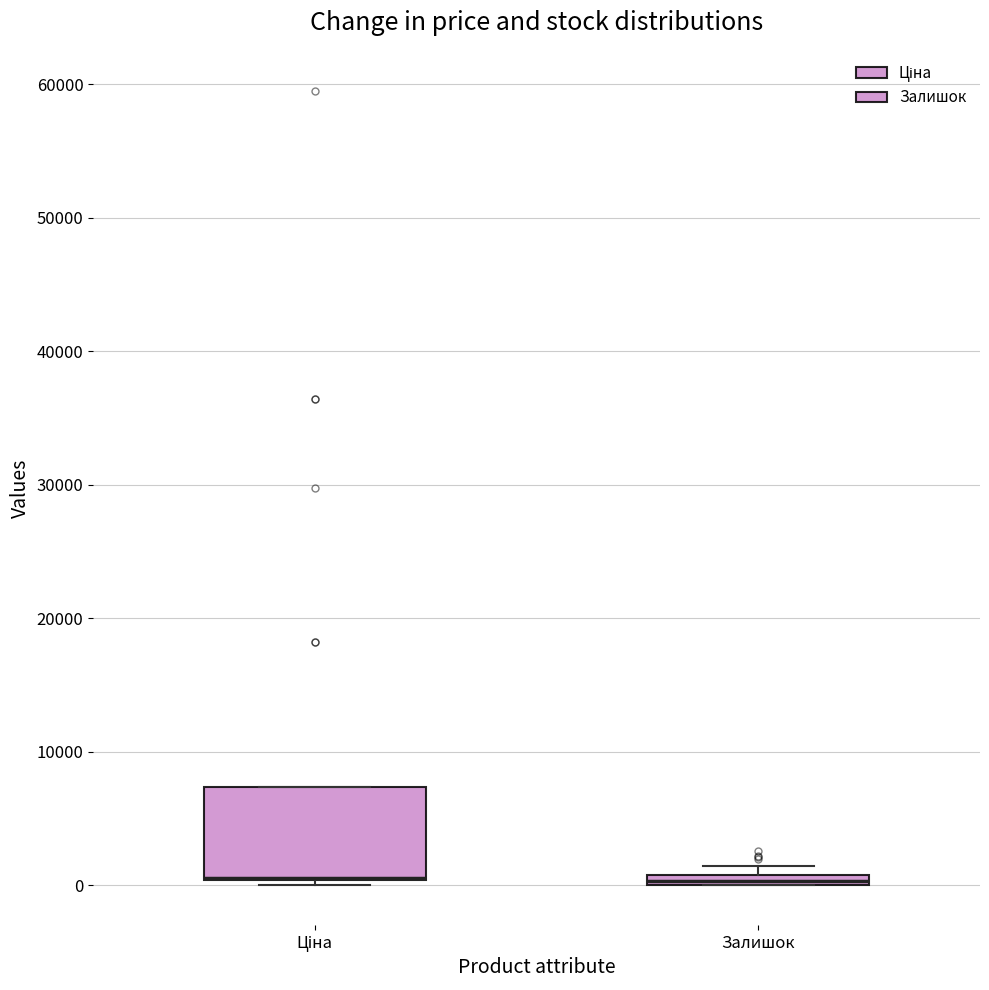

Where is the upper edge of the box for Залишок on the y-axis? The values are not printed on the chart, so give them approximately, as read against the axis.

1000